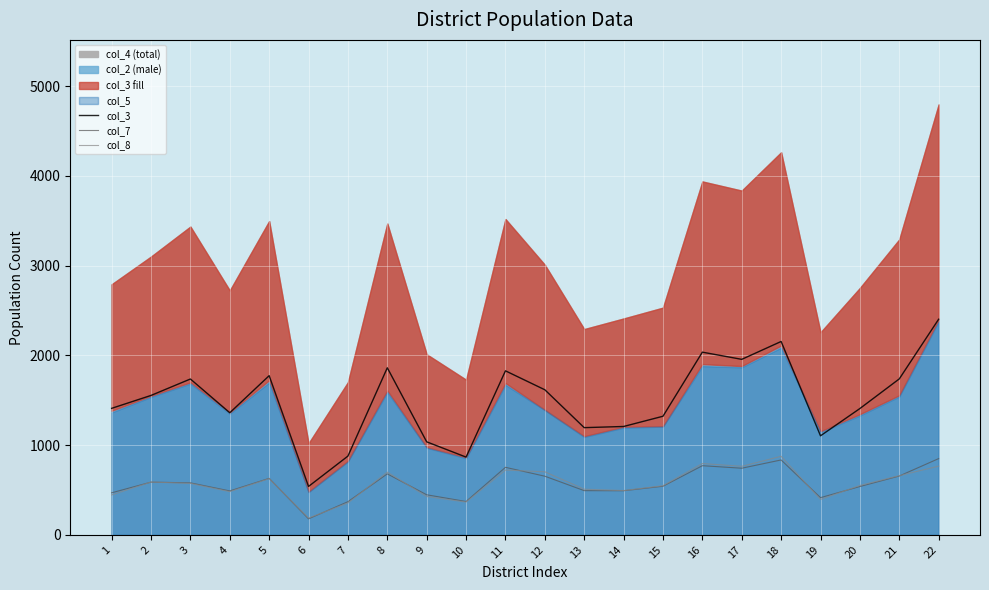

What is the value of the col_8 point at the 10th from the left?

365